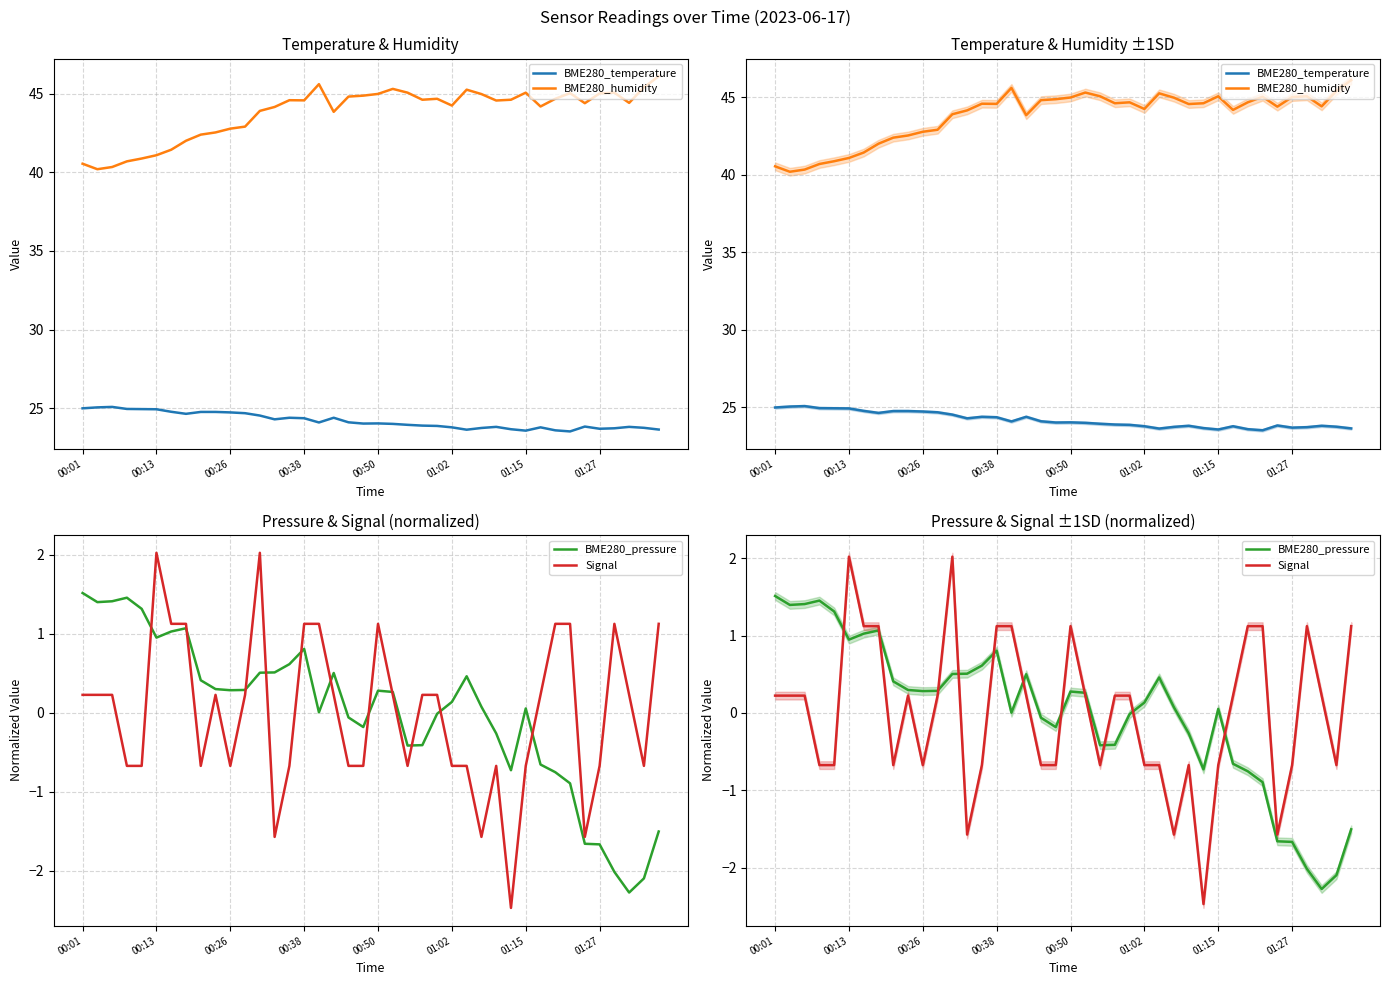

How many data points does each series have?

40